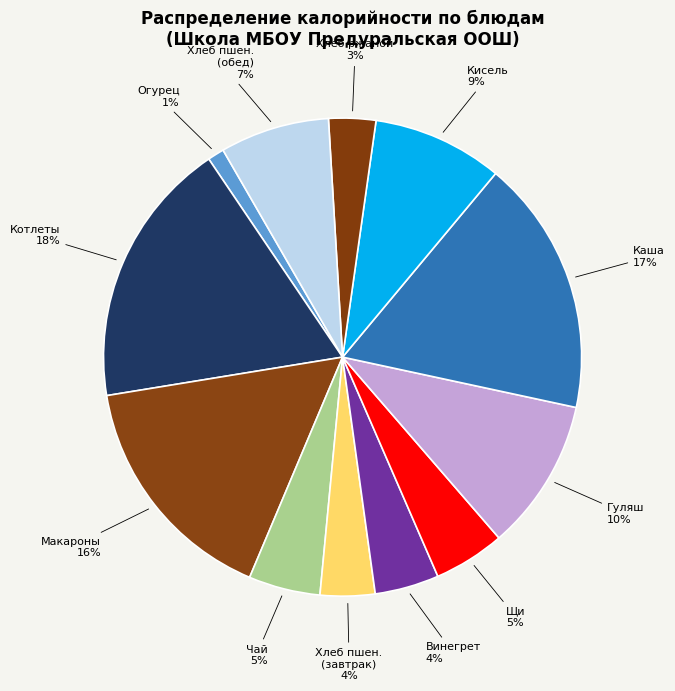

What percentage is the Кисель slice, to the nearest percent?

9%